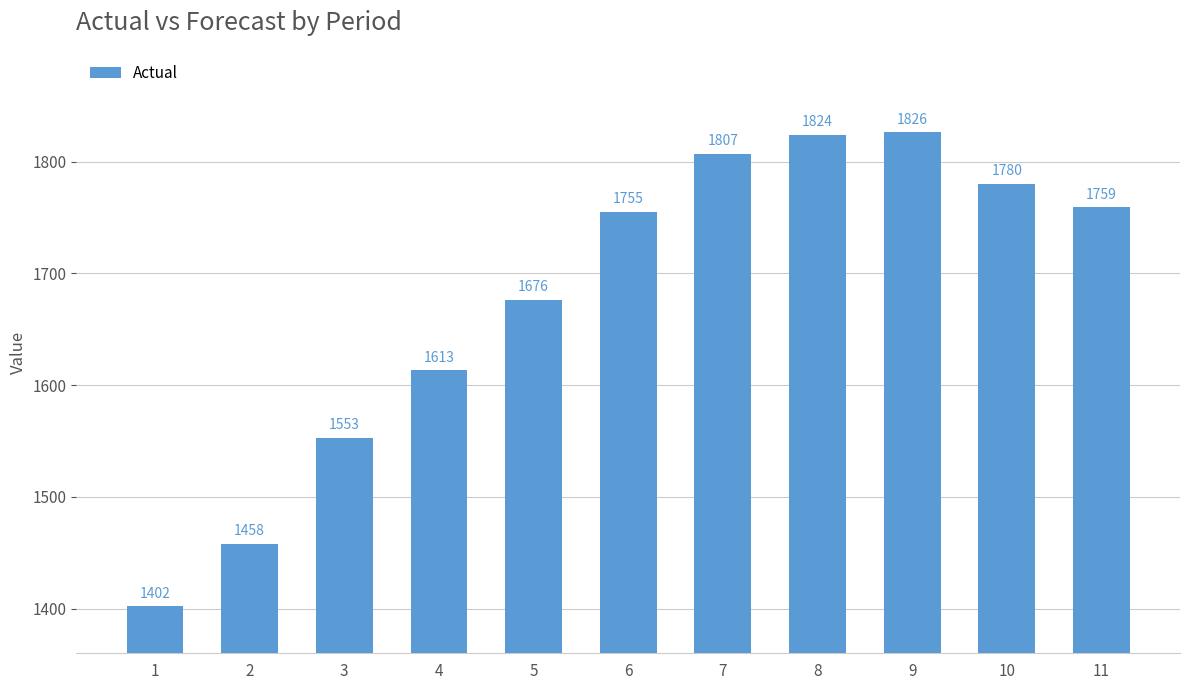

How many data points are less than 1755?

5